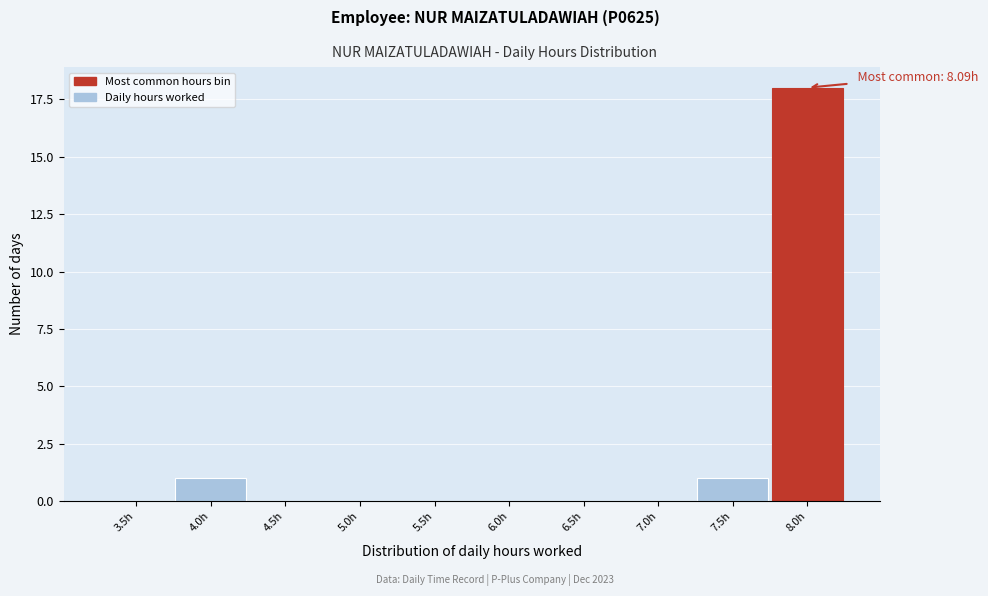

Reading left to right, what are all the values shown in this chart?

3.5h=0	4.0h=1	4.5h=0	5.0h=0	5.5h=0	6.0h=0	6.5h=0	7.0h=0	7.5h=1	8.0h=18